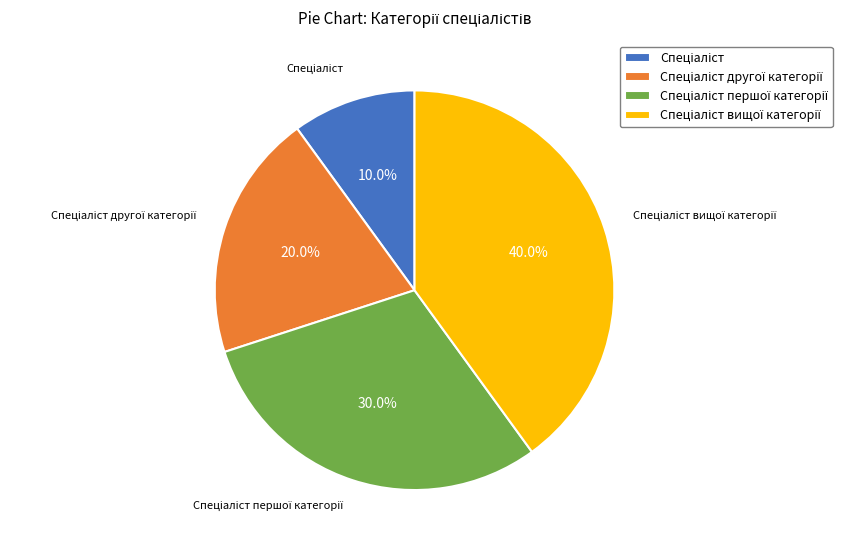

Is there any slice that represents more than half of the pie?

No